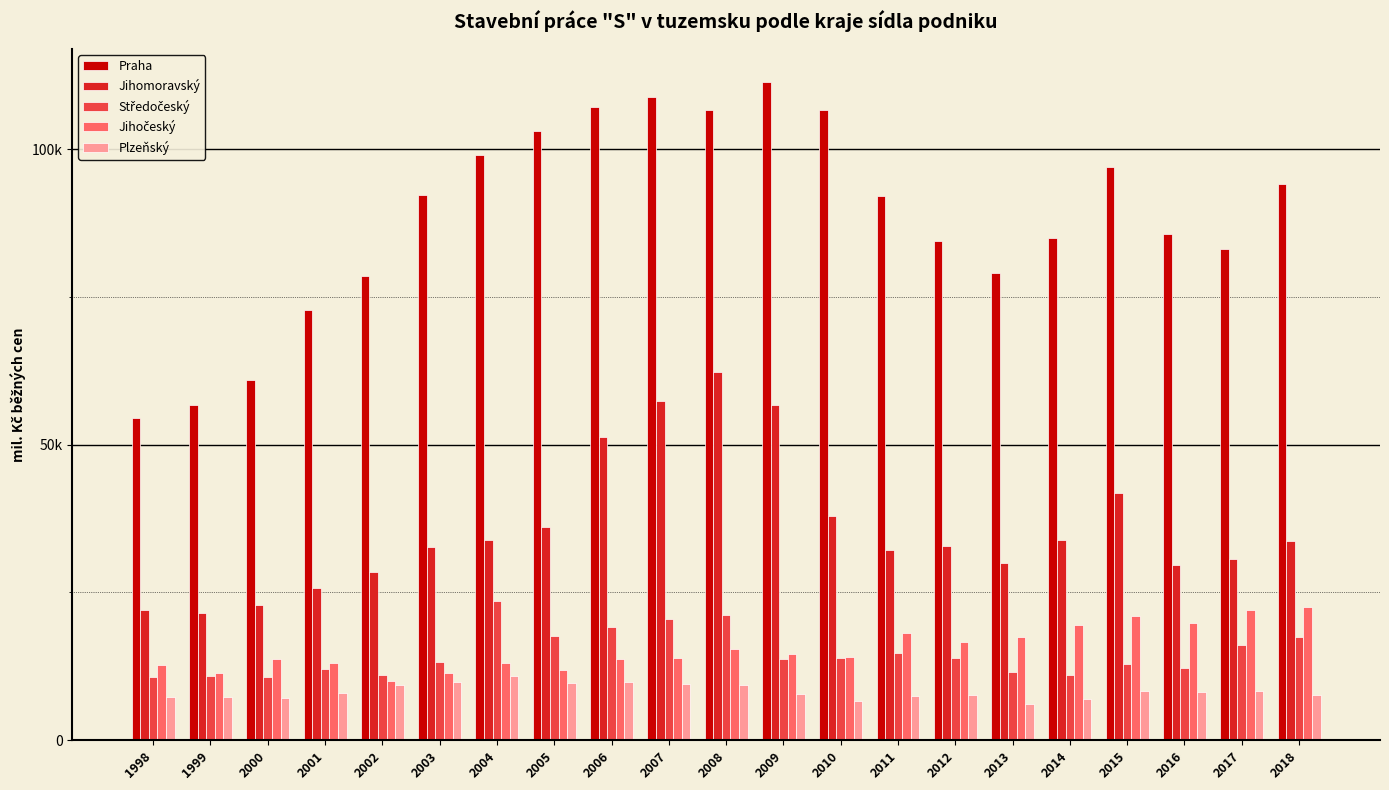

Is it true that Jihočeský equals 35880.9 at 2015?

False